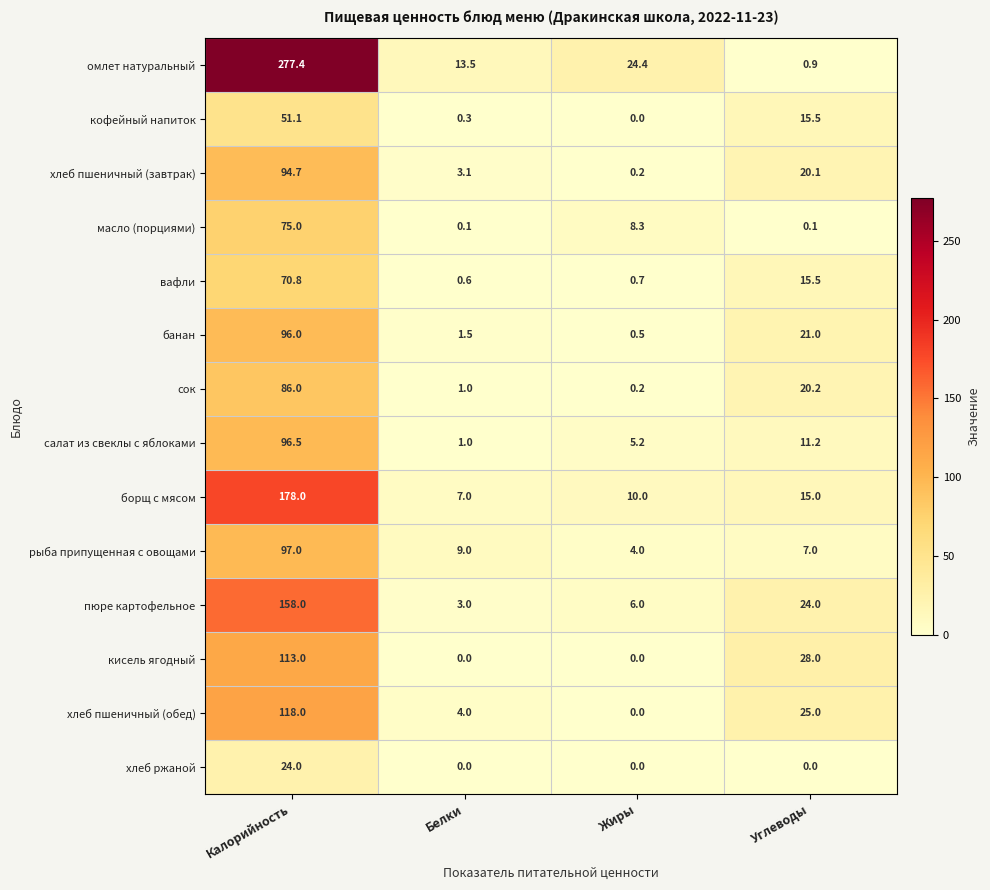

At which label is омлет натуральный closest to 139?

Жиры